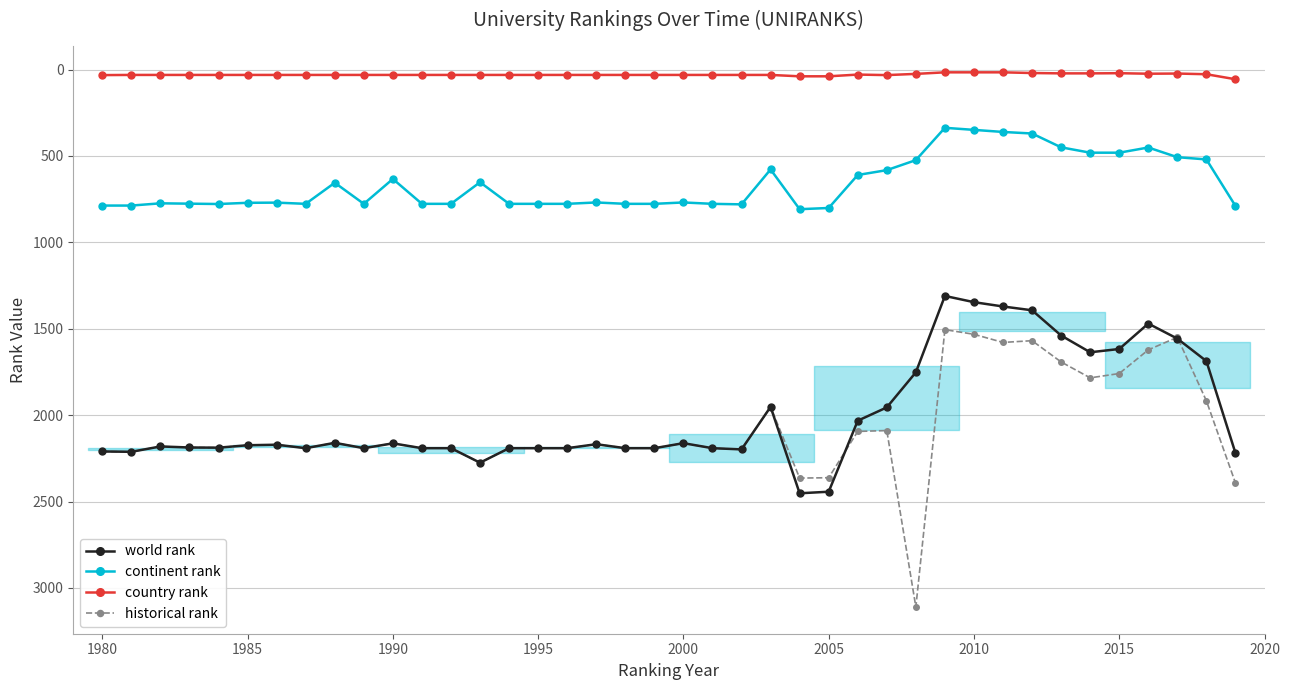

List the series in order of their peak value, highest first.

historical rank, world rank, continent rank, country rank